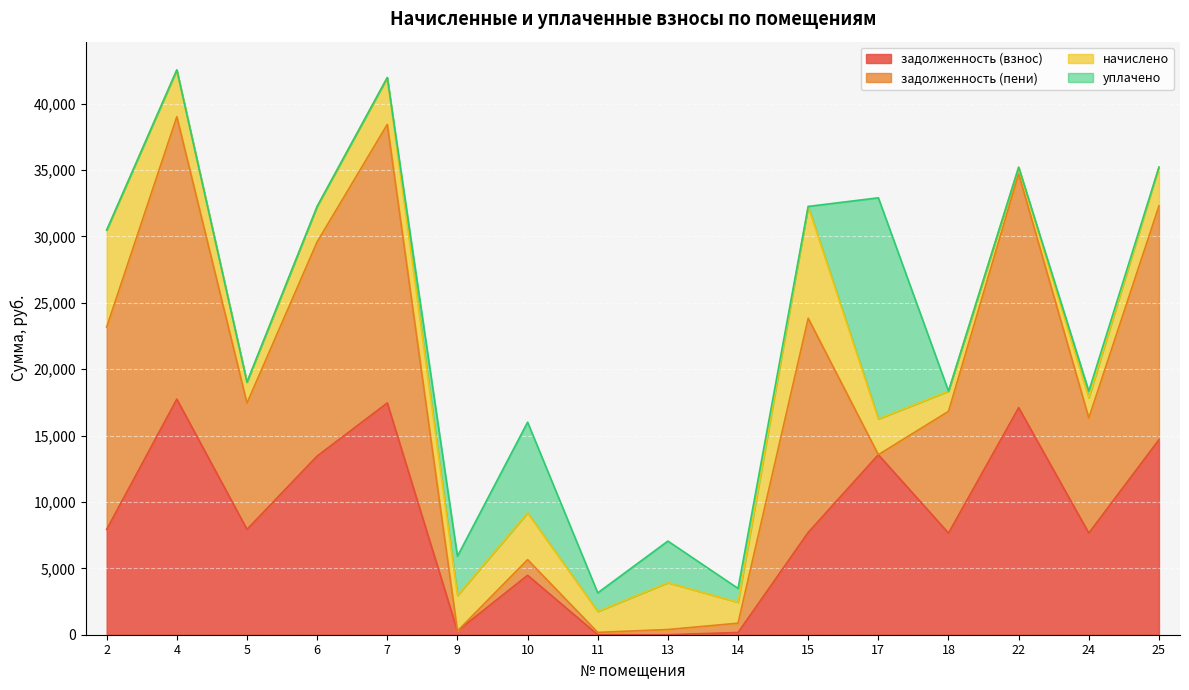

At which label is уплачено closest to 8327?

10